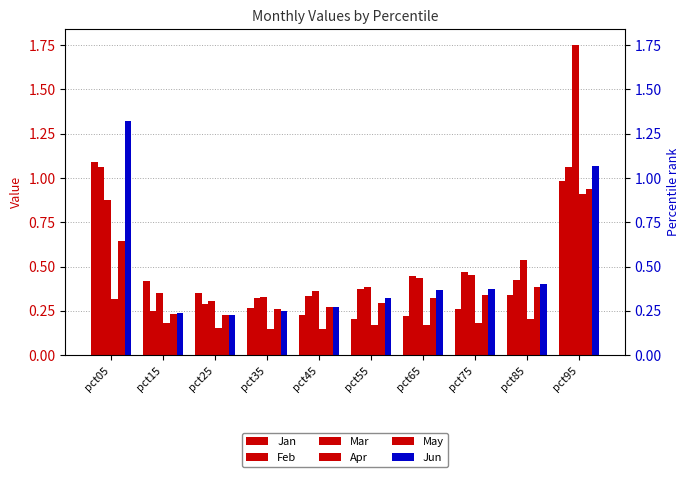

The value of Jan at pct75 is 0.3. True or false?

True